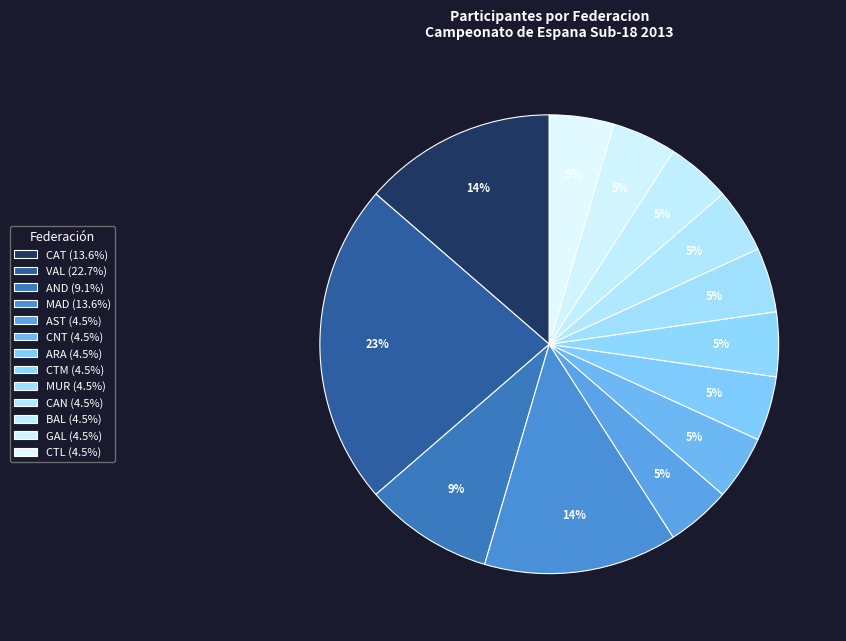

What is the ratio of the value at MUR to the value at CTM?

1.0